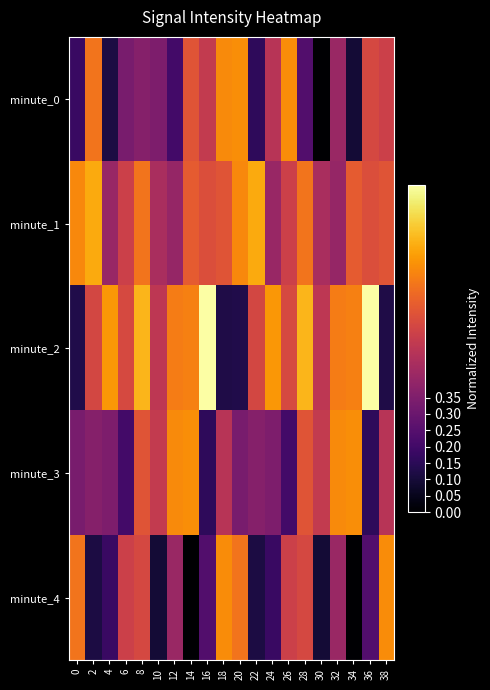

Reading left to right, what are all the values shown in this chart?

minute_0: 0=0.2	2=0.7	4=0.1	6=0.3	8=0.4	10=0.3	12=0.2	14=0.6	16=0.5	18=0.7	20=0.8	22=0.2	24=0.5	26=0.7	28=0.2	30=0.0	32=0.4	34=0.1	36=0.6	38=0.5
minute_1: 0=0.7	2=0.8	4=0.4	6=0.5	8=0.7	10=0.5	12=0.4	14=0.6	16=0.6	18=0.6	20=0.7	22=0.8	24=0.4	26=0.5	28=0.7	30=0.5	32=0.4	34=0.6	36=0.6	38=0.6
minute_2: 0=0.1	2=0.6	4=0.8	6=0.6	8=0.8	10=0.5	12=0.7	14=0.7	16=1.0	18=0.1	20=0.1	22=0.6	24=0.8	26=0.6	28=0.8	30=0.5	32=0.7	34=0.7	36=1.0	38=0.1
minute_3: 0=0.3	2=0.4	4=0.3	6=0.2	8=0.6	10=0.5	12=0.7	14=0.8	16=0.2	18=0.5	20=0.3	22=0.4	24=0.3	26=0.2	28=0.6	30=0.5	32=0.7	34=0.8	36=0.2	38=0.5
minute_4: 0=0.7	2=0.1	4=0.2	6=0.5	8=0.6	10=0.1	12=0.4	14=0.0	16=0.2	18=0.7	20=0.7	22=0.1	24=0.2	26=0.5	28=0.6	30=0.1	32=0.4	34=0.0	36=0.2	38=0.7